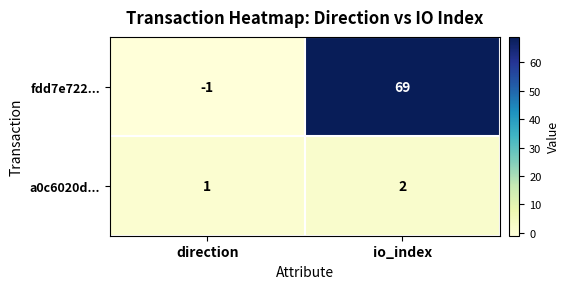

What is the difference between the fdd7e722... values at direction and io_index?

70